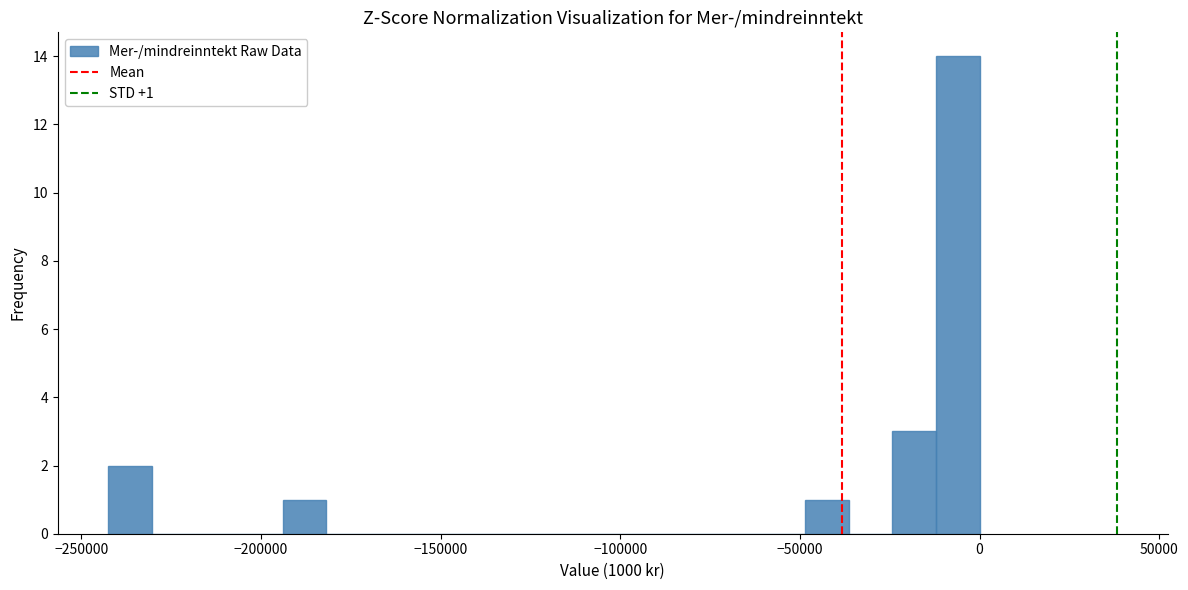

Read against the x-axis, roughly where is the centre of the tallest bar?

-5000